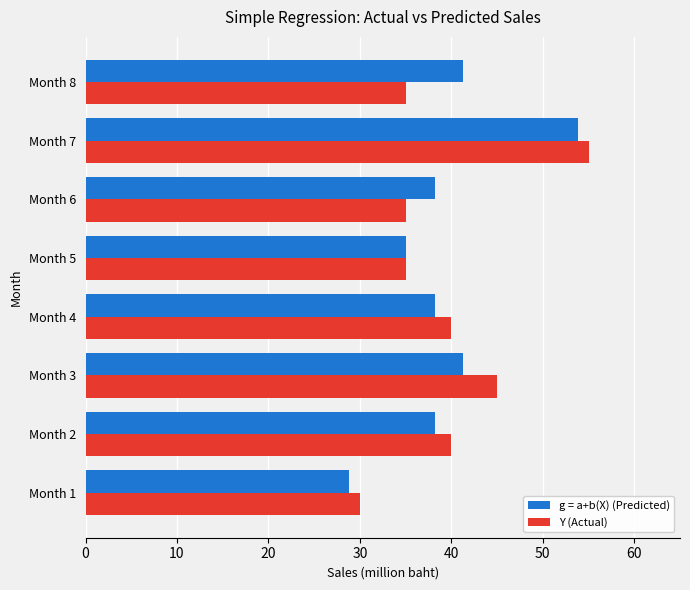

List the series in order of their peak value, lowest first.

g = a+b(X) (Predicted), Y (Actual)